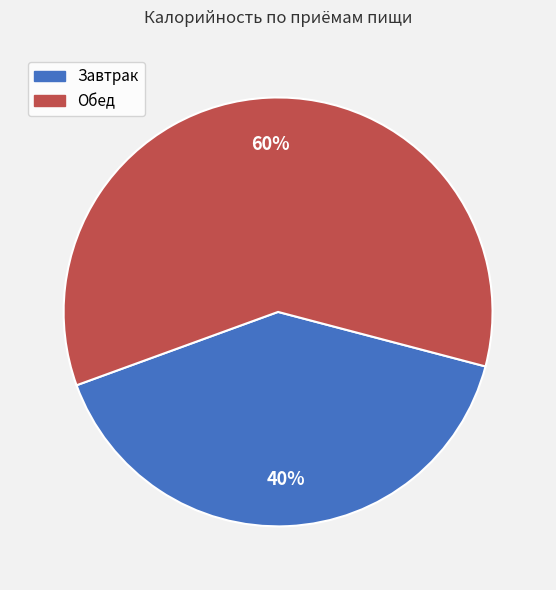

What percentage is the Завтрак slice, to the nearest percent?

40%